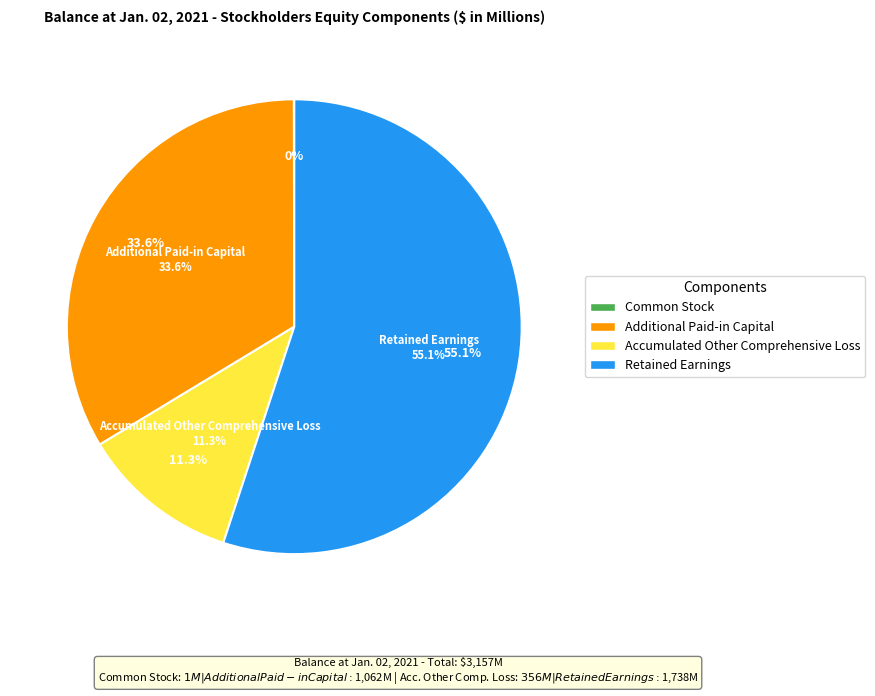

Do Additional Paid-in Capital and Retained Earnings together represent more than half of the pie?

Yes